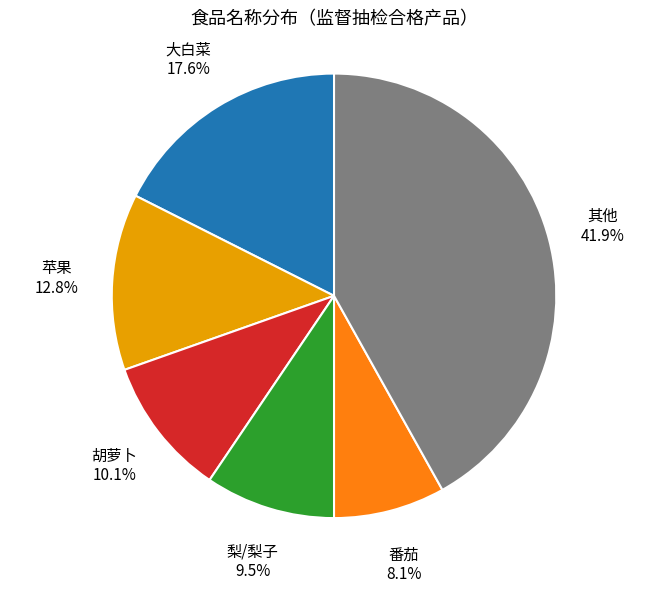

Rank the categories by value from lowest to highest.

番茄, 梨/梨子, 胡萝卜, 苹果, 大白菜, 其他